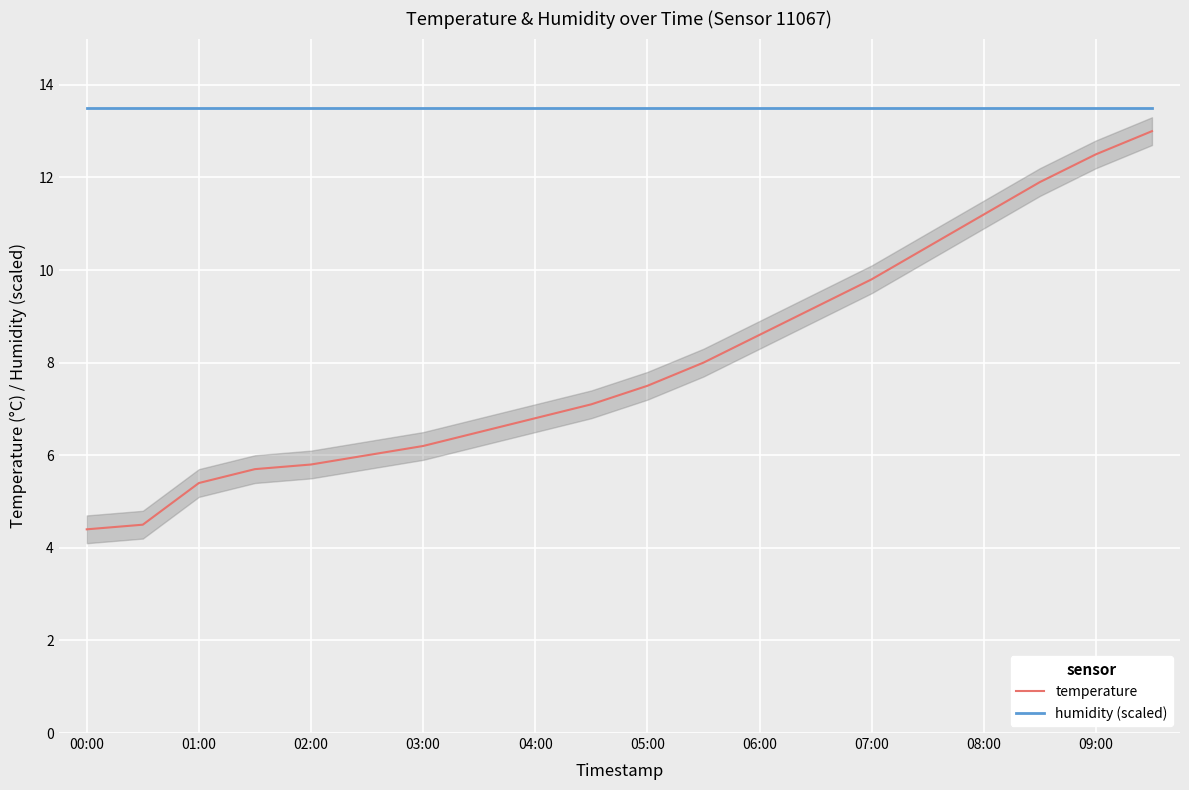

List the series in order of their overall mean, lowest first.

temperature, humidity (scaled)